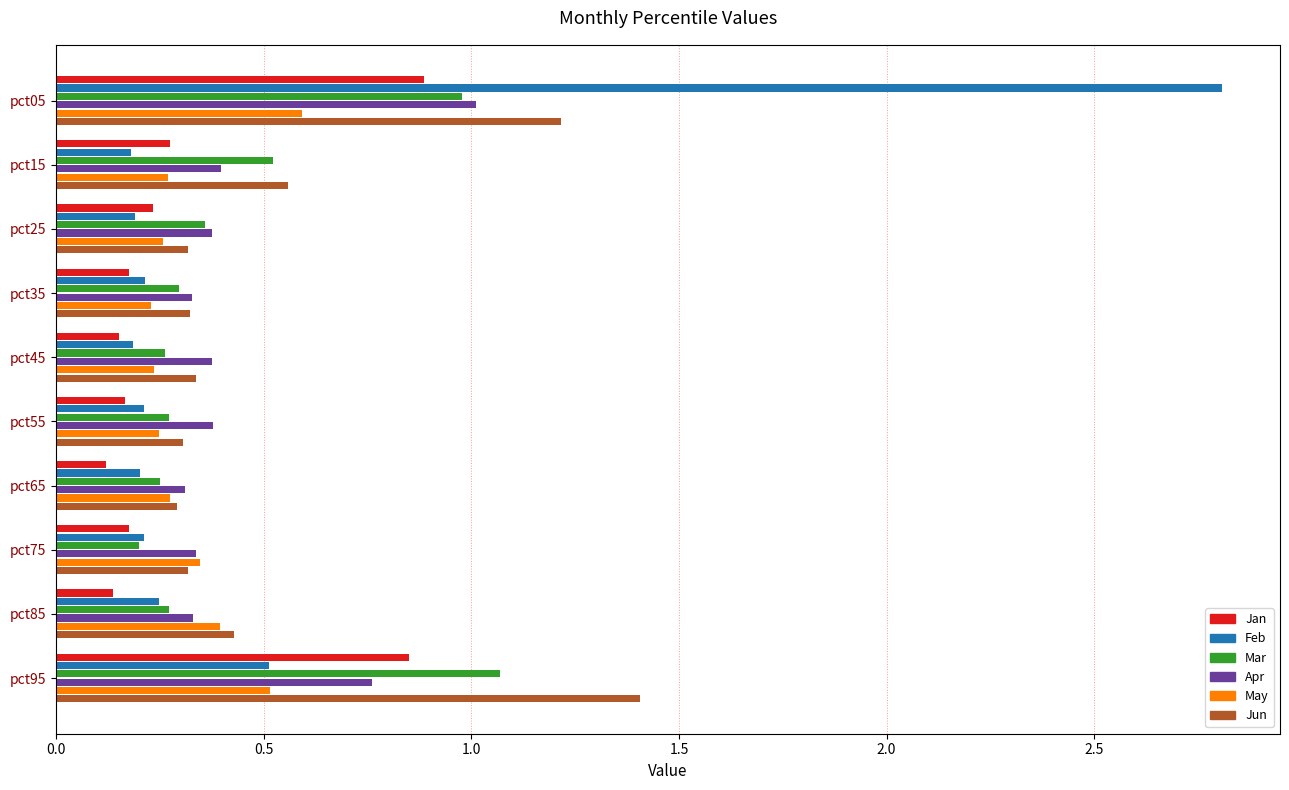

What is the difference between the second highest and minimum values in the Jan series?

0.7